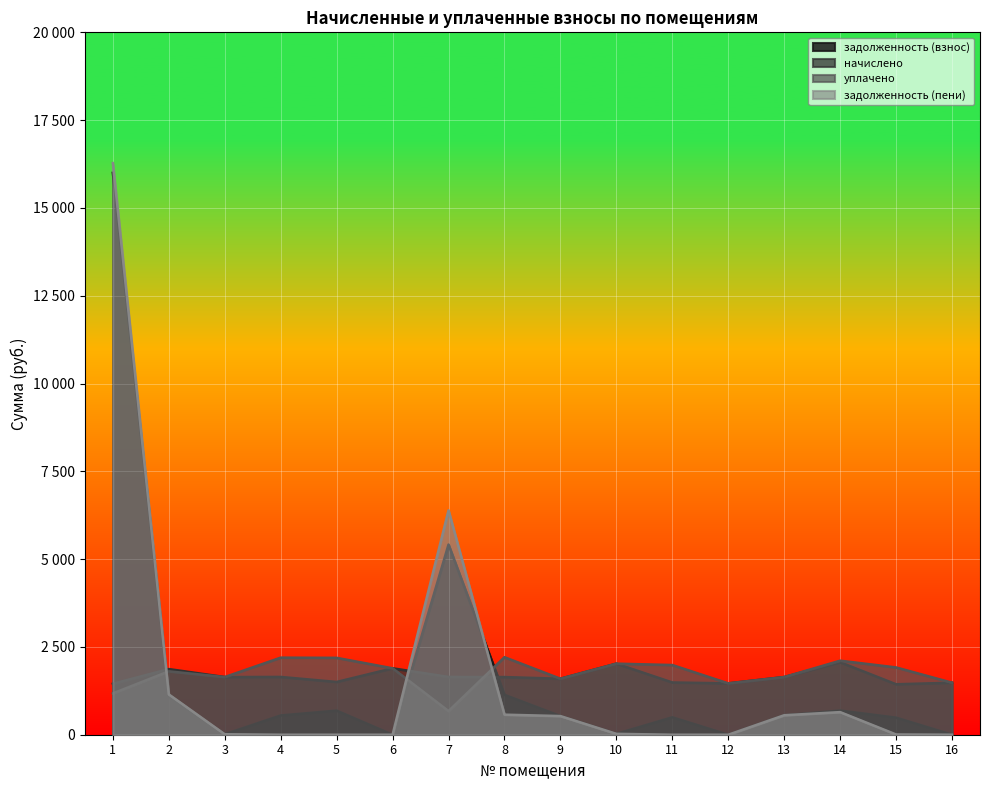

The value of начислено at 1 is 1451.7. True or false?

True